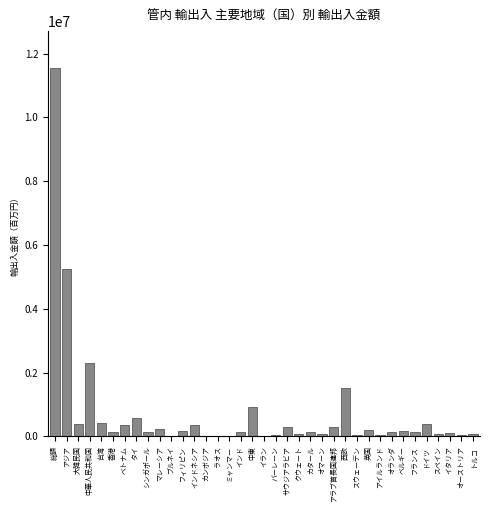

Which category has the highest value across all series?

総額